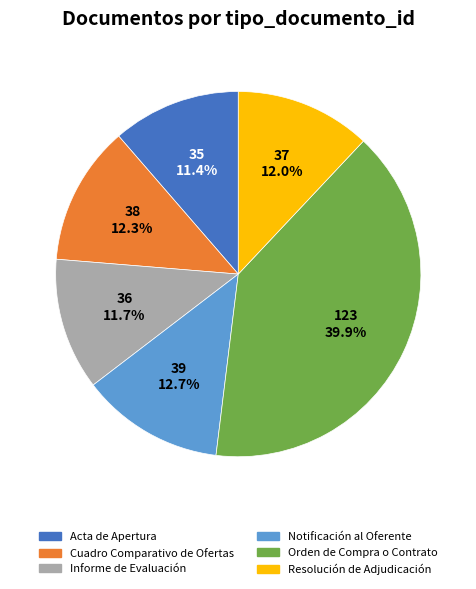

Approximately how many times larger is the value at Orden de Compra o Contrato compared to Resolución de Adjudicación?

3.3